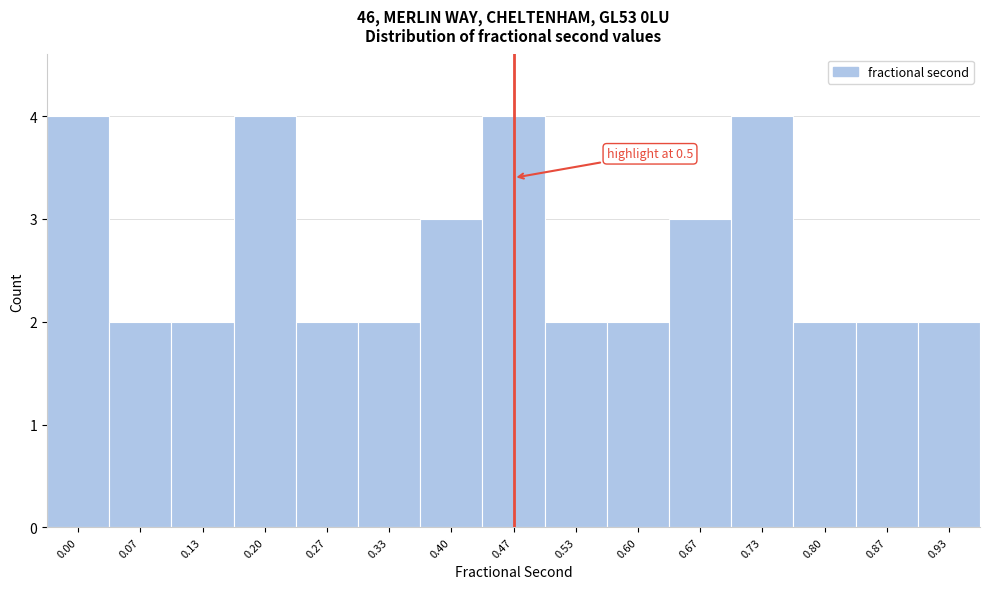

Reading left to right, what are all the values shown in this chart?

0.00=4	0.07=2	0.13=2	0.20=4	0.27=2	0.33=2	0.40=3	0.47=4	0.53=2	0.60=2	0.67=3	0.73=4	0.80=2	0.87=2	0.93=2